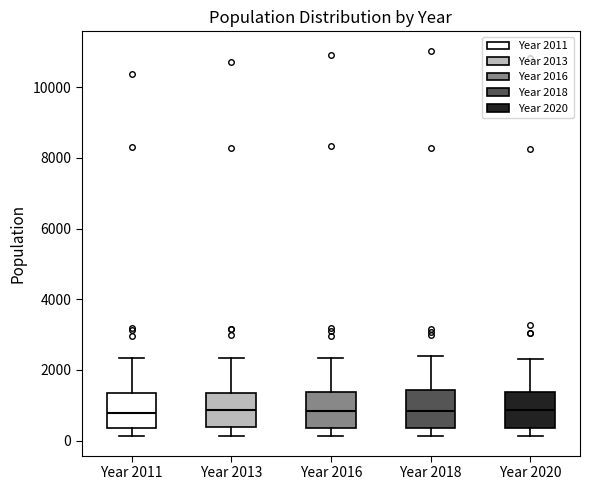

Reading left to right, transcribe this box plot: for each box, give where its median line is, the range the box spans, and where its two whiskers end, as read against the y-axis. The values are not printed on the chart, so give them approximately, as read against the axis.

Year 2011: median 800, box 400 to 1400, whiskers 200 to 2400
Year 2013: median 800, box 400 to 1400, whiskers 200 to 2400
Year 2016: median 800, box 400 to 1400, whiskers 200 to 2400
Year 2018: median 800, box 400 to 1400, whiskers 200 to 2400
Year 2020: median 800, box 400 to 1400, whiskers 200 to 2200